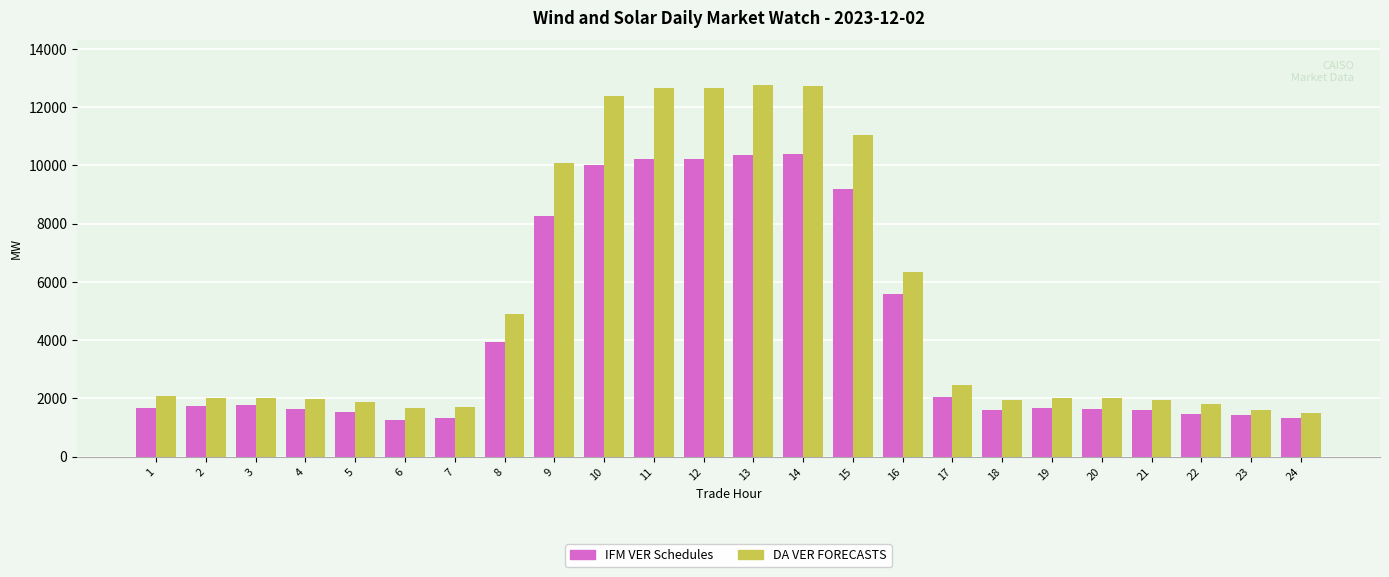

What is the spread (max minus min) of values at 12?

2436.0